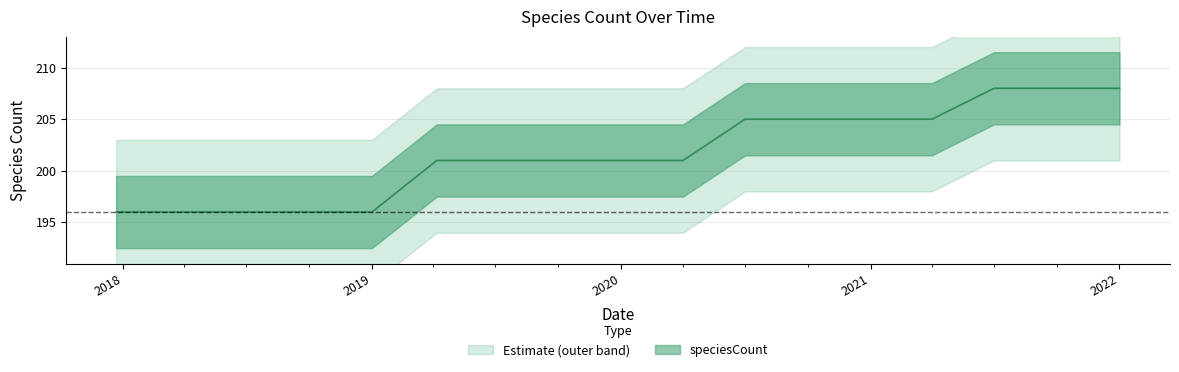

Between 2018-04-09 and 2021-01-01, which is larger?

2021-01-01